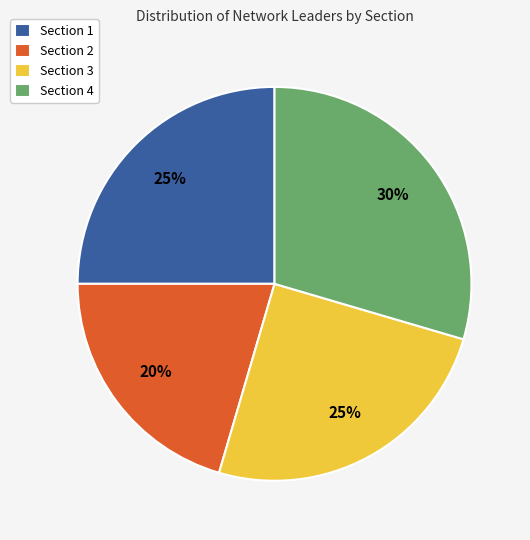

To the nearest percent, what percentage of the pie is Section 1?

25%